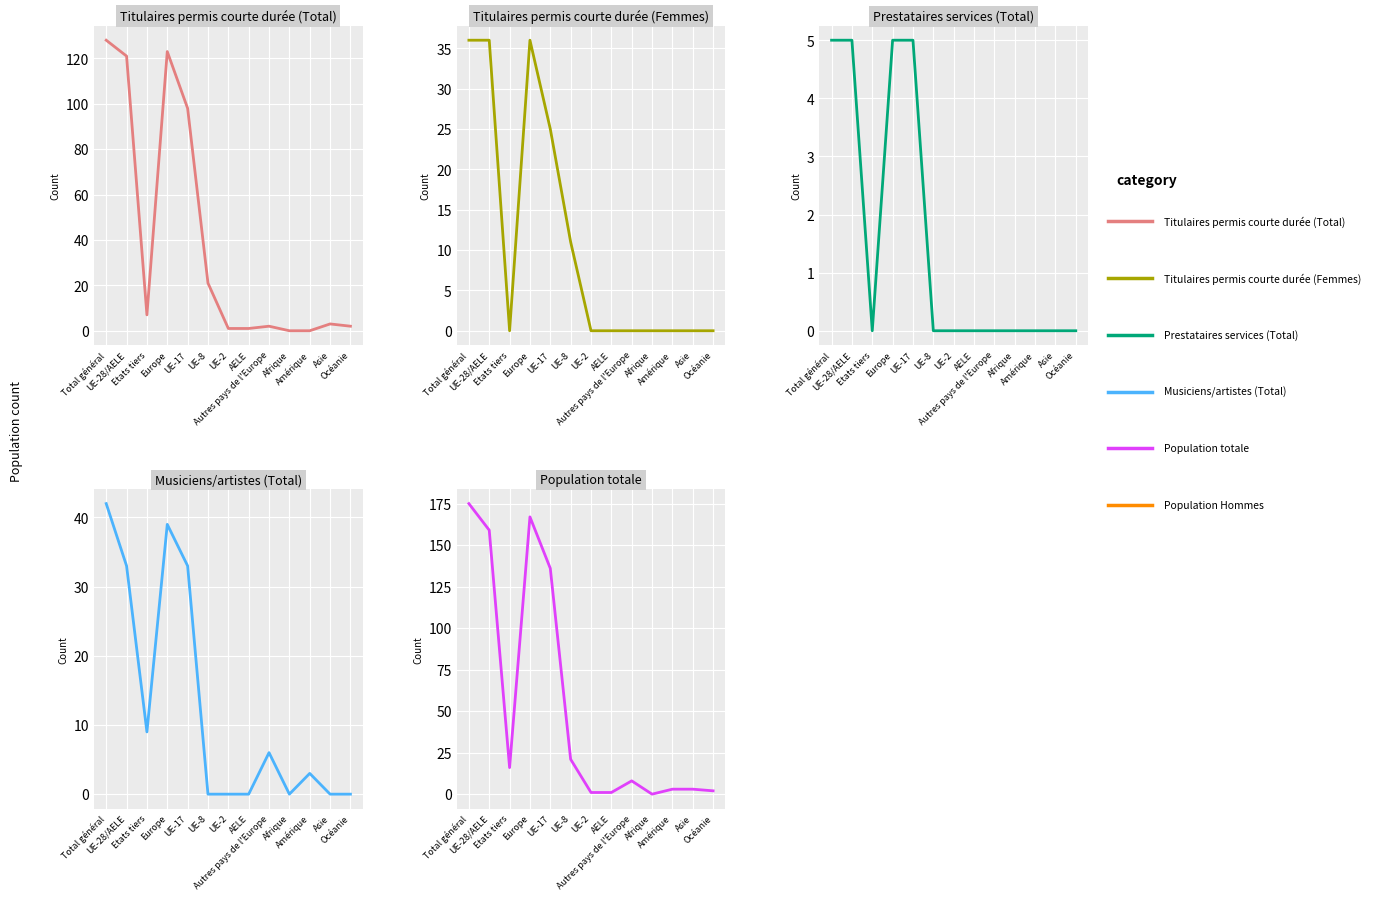

Where is the first local minimum for Musiciens/artistes (Total)?

Etats tiers